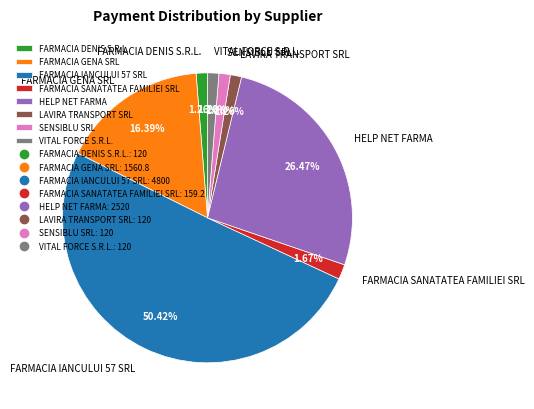

To the nearest percent, what is the combined percentage of LAVIRA TRANSPORT SRL and FARMACIA DENIS S.R.L.?

3%